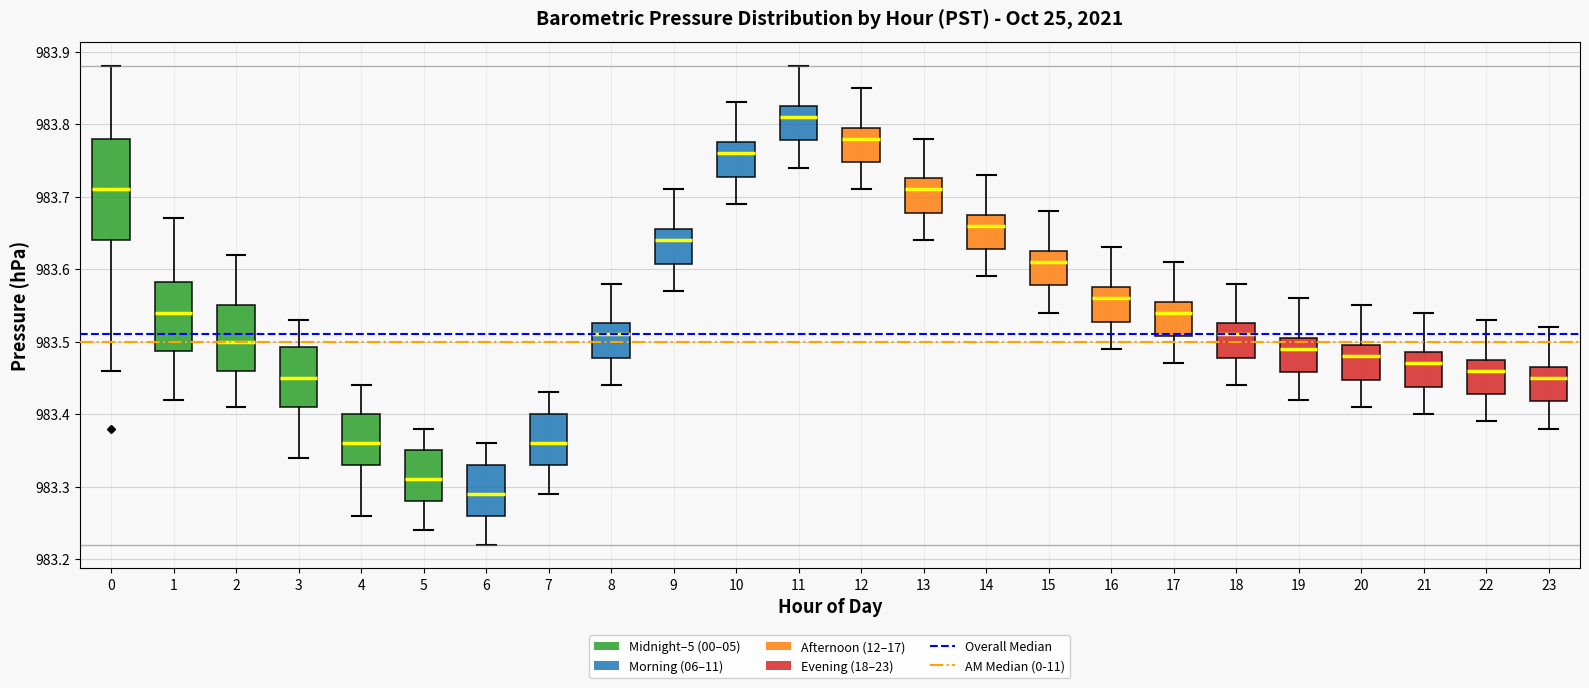

Which box is the tallest, from its lower edge to its upper edge?

0